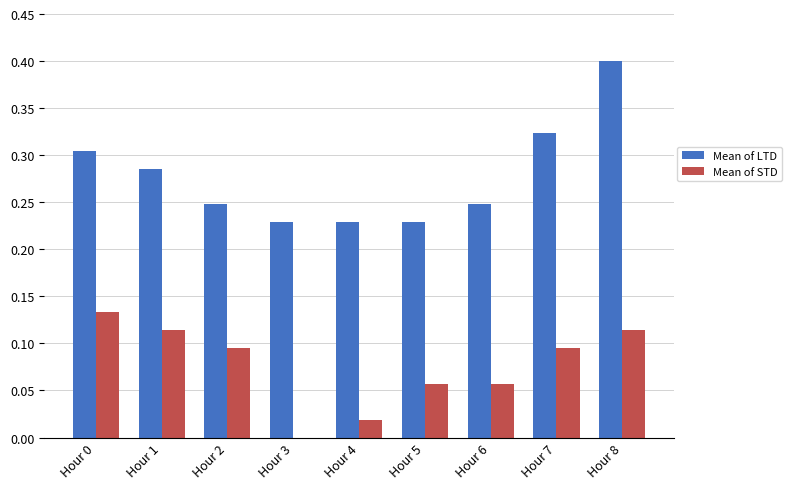

Which label corresponds to the largest value in the chart?

Hour 8